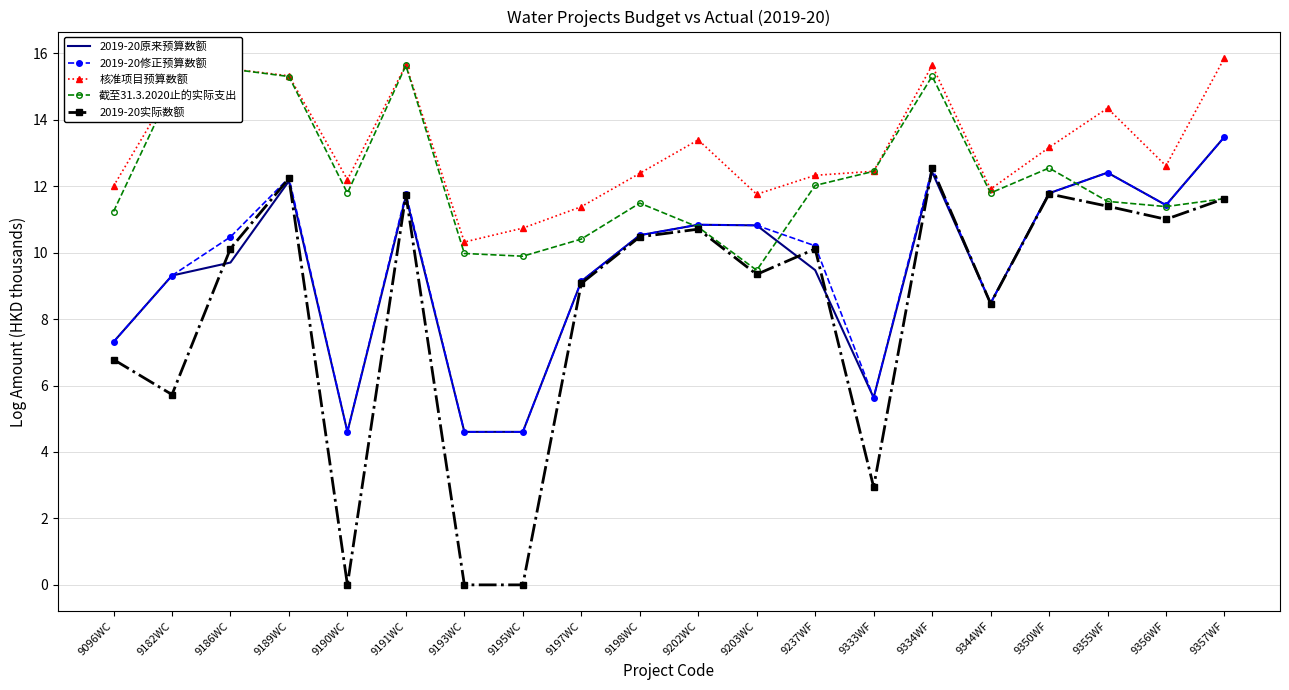

Is the value of 截至31.3.2020止的实际支出 at 9355WF greater than the value of 2019-20实际数额 at 9195WC?

Yes